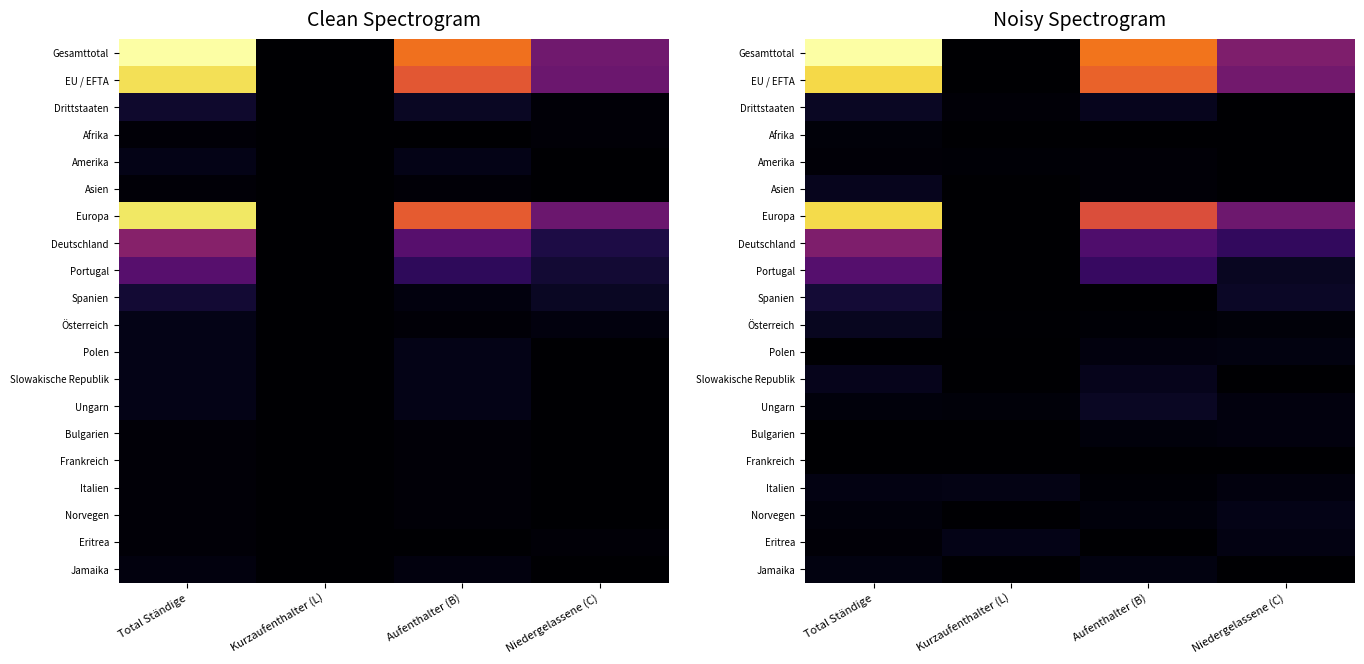

True or false: Drittstaaten has a value of 5.1 at Total Ständige.

True